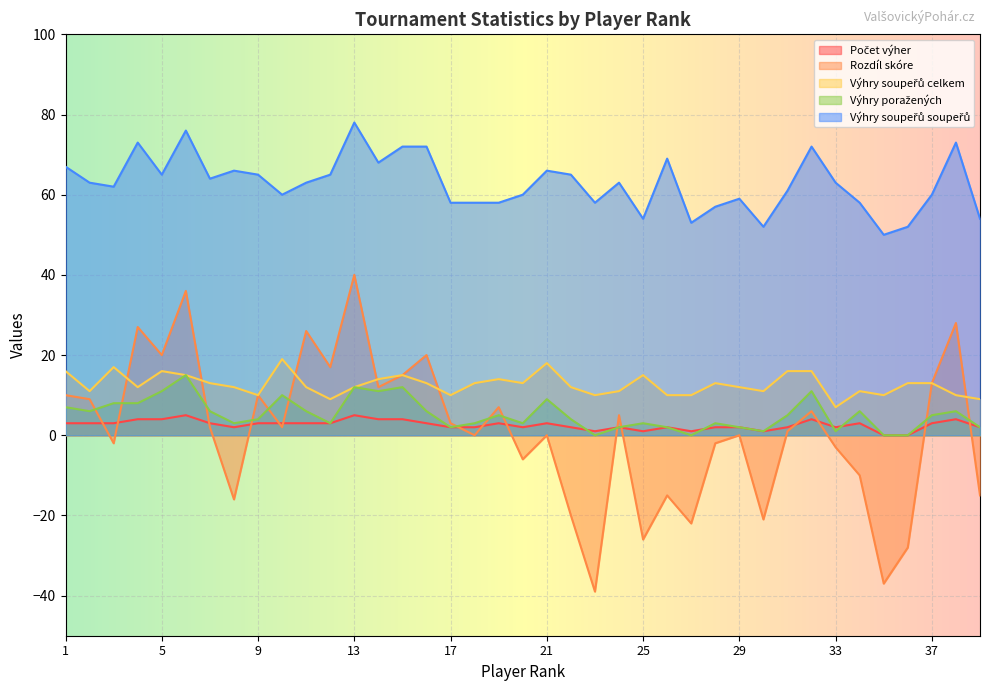

At which label does Počet výher reach its peak?

6